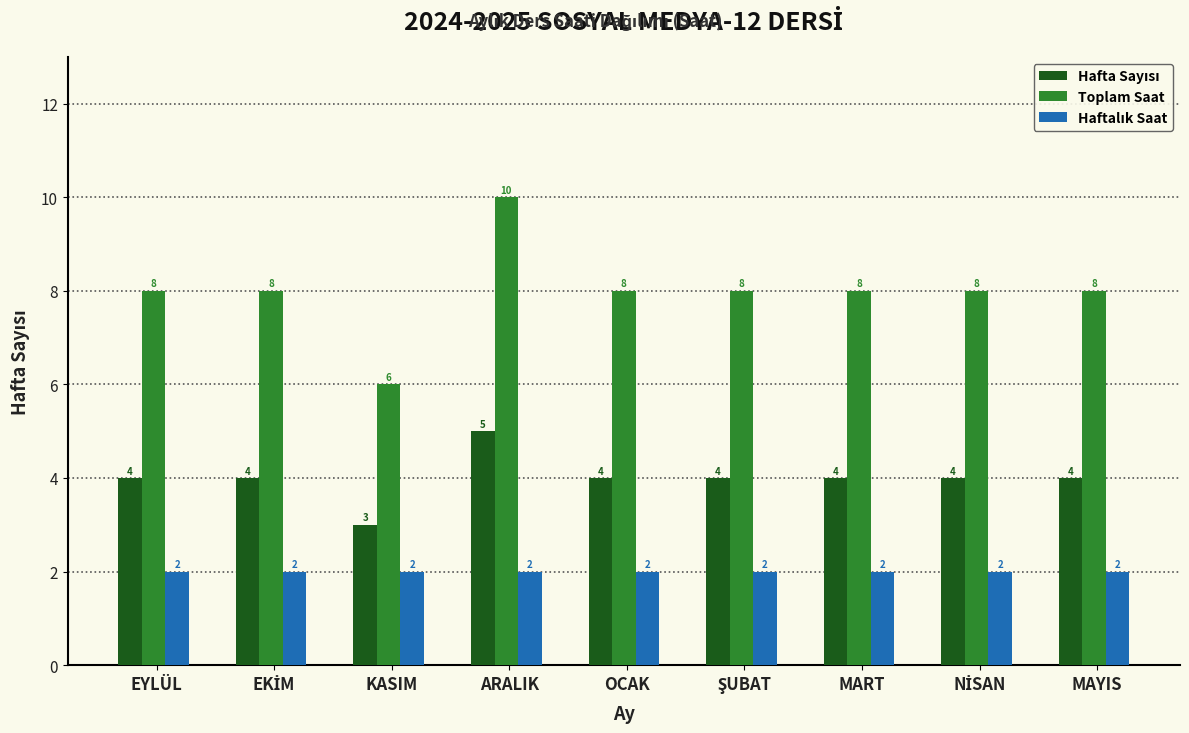

What is the minimum value for Toplam Saat?

6